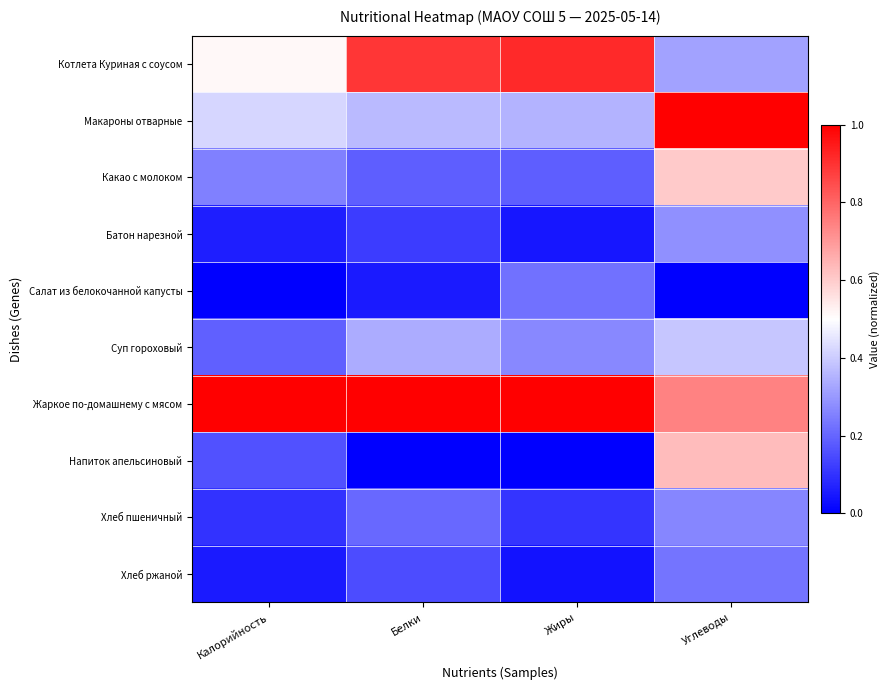

Rank the series by their maximum value, from highest to lowest.

Макароны отварные, Жаркое по-домашнему с мясом, Котлета Куриная с соусом, Напиток апельсиновый, Какао с молоком, Суп гороховый, Батон нарезной, Хлеб пшеничный, Хлеб ржаной, Салат из белокочанной капусты